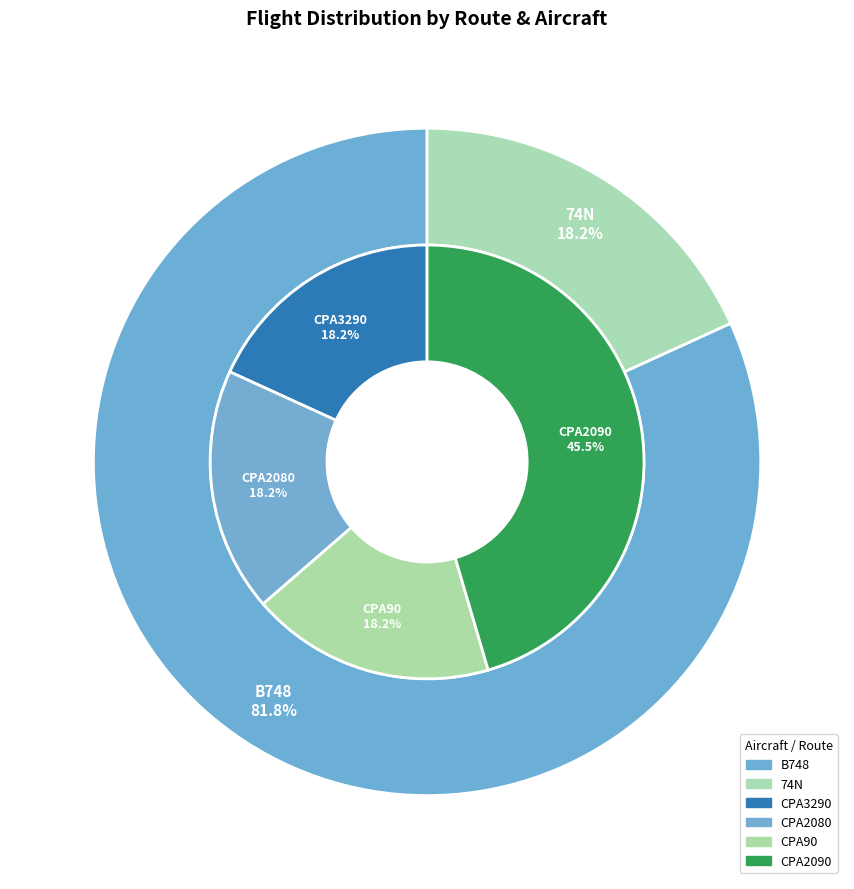

Approximately how many times larger is the value at CPA90+CPA2090 compared to CPA2080?

3.5